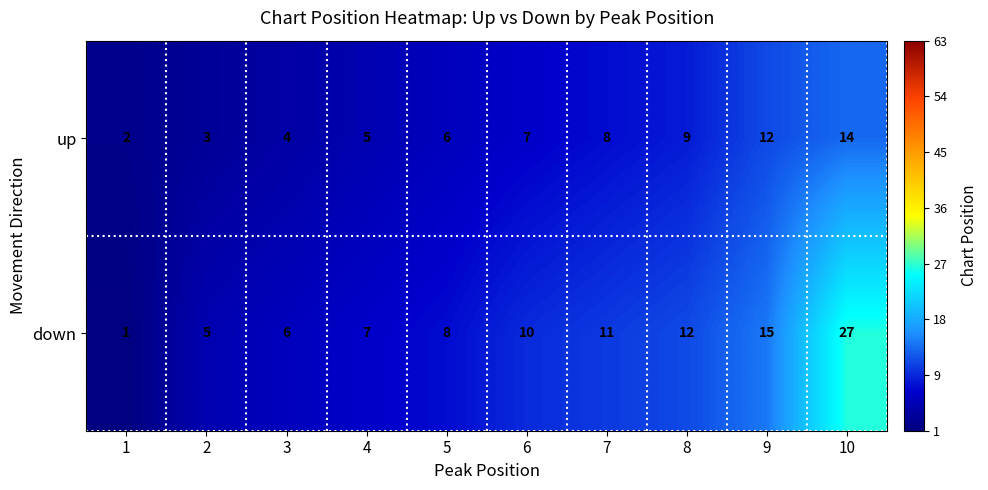

At how many categories does at least one series exceed 1?

10